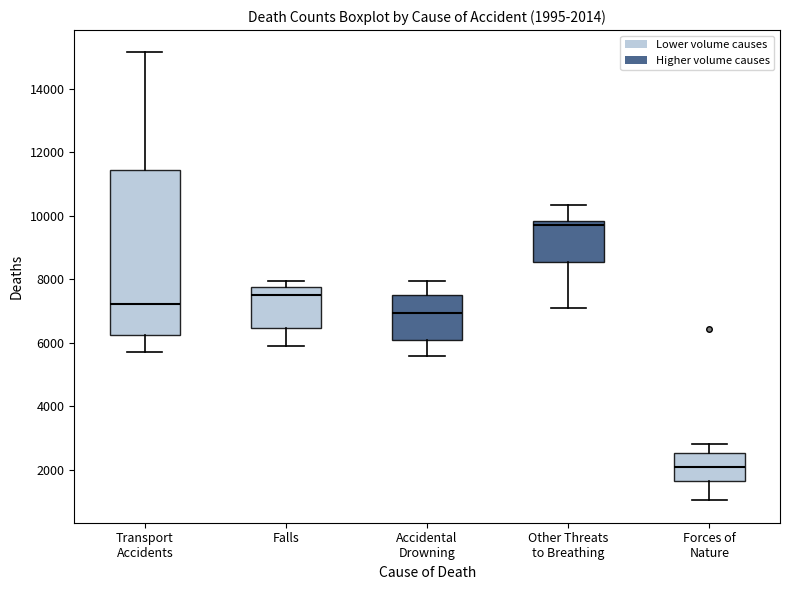

Comparing the boxes themselves (not the whiskers), which one is the tallest?

Transport Accidents